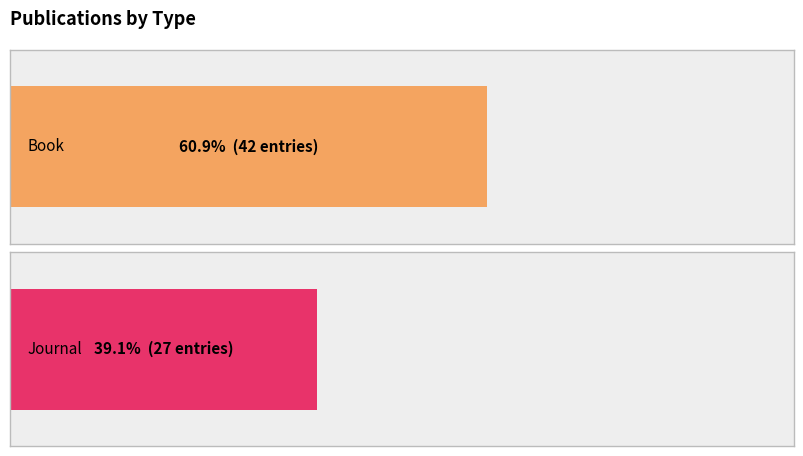

Are the bars horizontal?

Yes